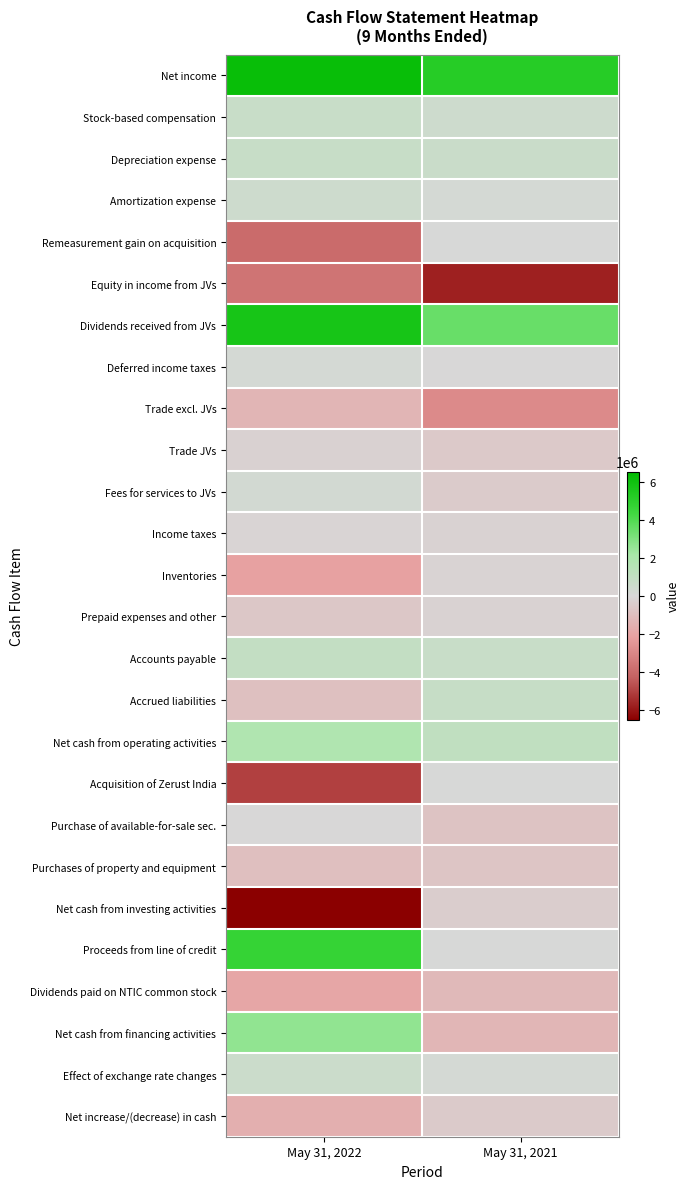

Reading left to right, extract all data points from this chart.

Net income: May 31, 2022=6228581	May 31, 2021=5218671
Stock-based compensation: May 31, 2022=698649	May 31, 2021=503338
Depreciation expense: May 31, 2022=722443	May 31, 2021=681484
Amortization expense: May 31, 2022=474121	May 31, 2021=151710
Remeasurement gain on acquisition: May 31, 2022=-3951550	May 31, 2021=0
Equity in income from JVs: May 31, 2022=-3662178	May 31, 2021=-5779260
Dividends received from JVs: May 31, 2022=5723176	May 31, 2021=3505455
Deferred income taxes: May 31, 2022=152372	May 31, 2021=-8526
Trade excl. JVs: May 31, 2022=-1348254	May 31, 2021=-2904707
Trade JVs: May 31, 2022=-232364	May 31, 2021=-564149
Fees for services to JVs: May 31, 2022=261913	May 31, 2021=-499954
Income taxes: May 31, 2022=-134942	May 31, 2021=-223024
Inventories: May 31, 2022=-2093668	May 31, 2021=-177927
Prepaid expenses and other: May 31, 2022=-635478	May 31, 2021=-223457
Accounts payable: May 31, 2022=908605	May 31, 2021=703100
Accrued liabilities: May 31, 2022=-912803	May 31, 2021=803555
Net cash from operating activities: May 31, 2022=1778094	May 31, 2021=1053695
Acquisition of Zerust India: May 31, 2022=-5062003	May 31, 2021=0
Purchase of available-for-sale sec.: May 31, 2022=-941	May 31, 2021=-800000
Purchases of property and equipment: May 31, 2022=-961704	May 31, 2021=-723441
Net cash from investing activities: May 31, 2022=-6531034	May 31, 2021=-399780
Proceeds from line of credit: May 31, 2022=4700000	May 31, 2021=0
Dividends paid on NTIC common stock: May 31, 2022=-1934906	May 31, 2021=-1183943
Net cash from financing activities: May 31, 2022=2634650	May 31, 2021=-1309609
Effect of exchange rate changes: May 31, 2022=560918	May 31, 2021=133585
Net increase/(decrease) in cash: May 31, 2022=-1557372	May 31, 2021=-522109